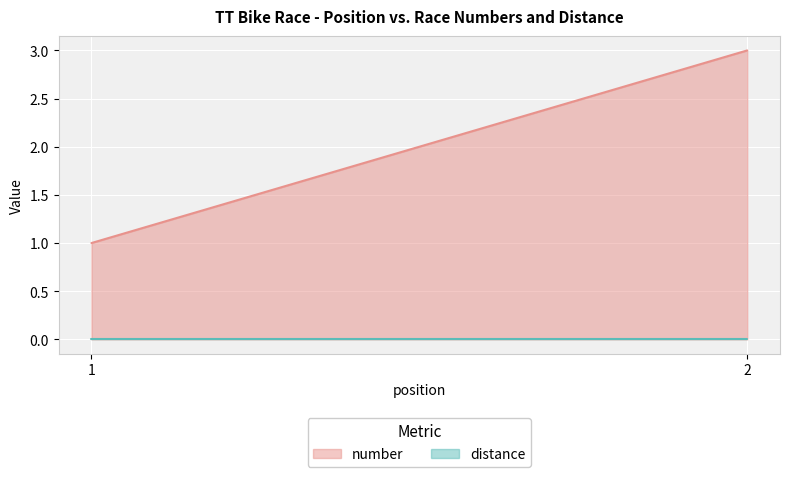

At which label is number closest to 2?

1